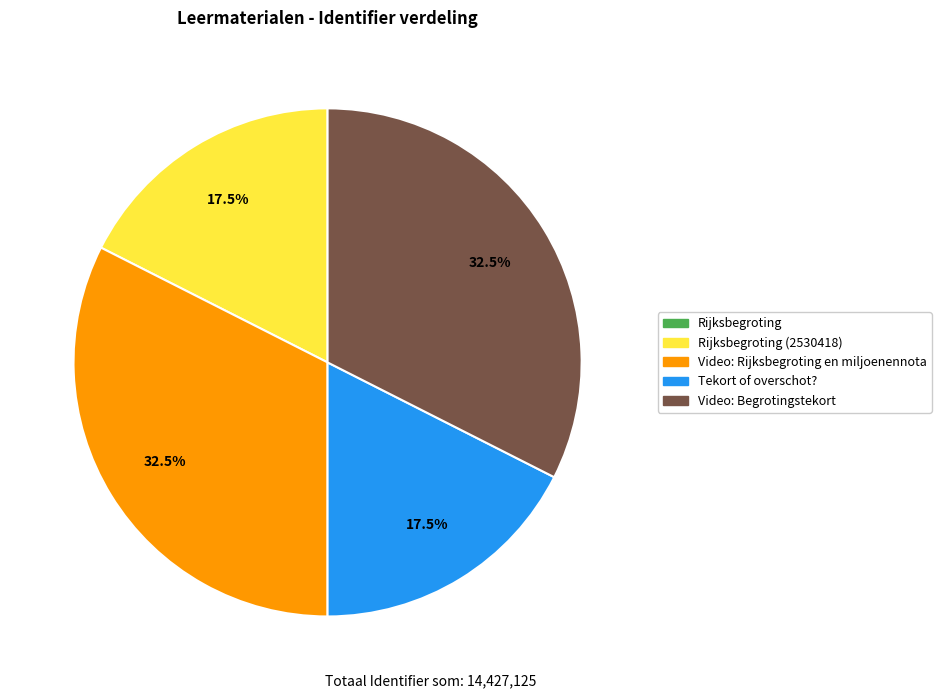

What percentage is NOT represented by Video: Begrotingstekort?

67.5%